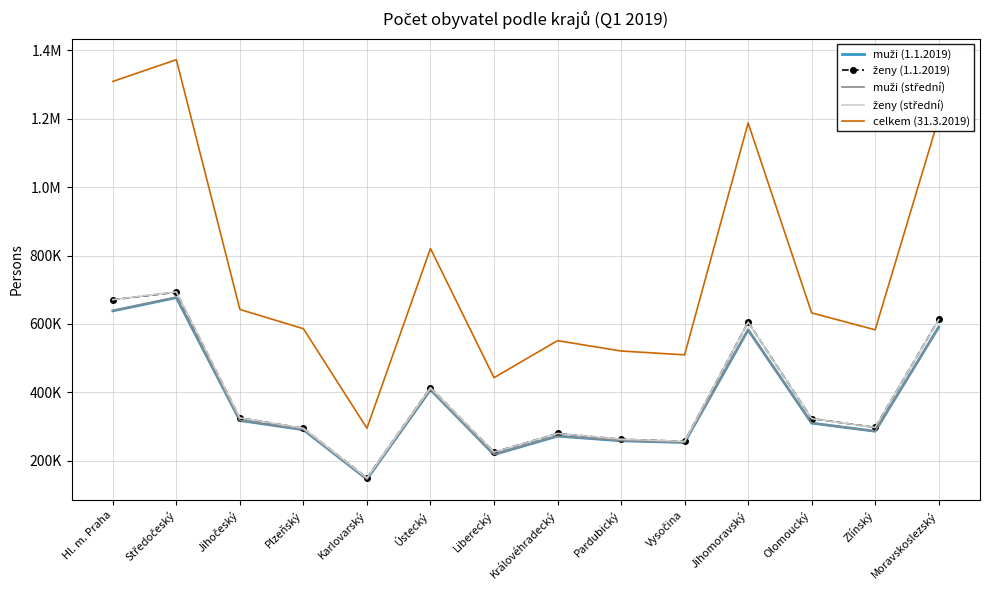

What is the difference between the highest and lowest values at Liberecký?

224661